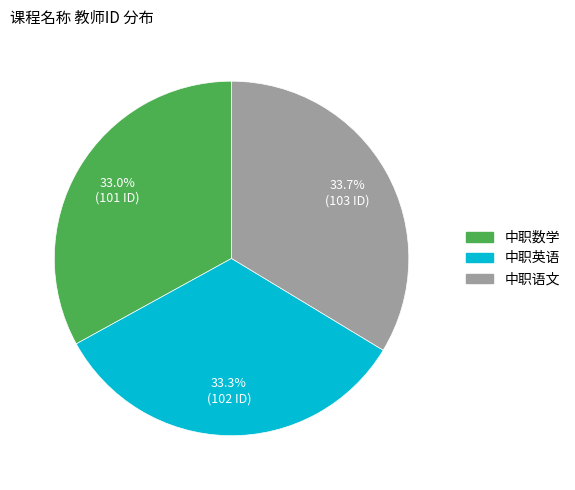

What is the ratio of the value at 中职语文 to the value at 中职英语?

1.0